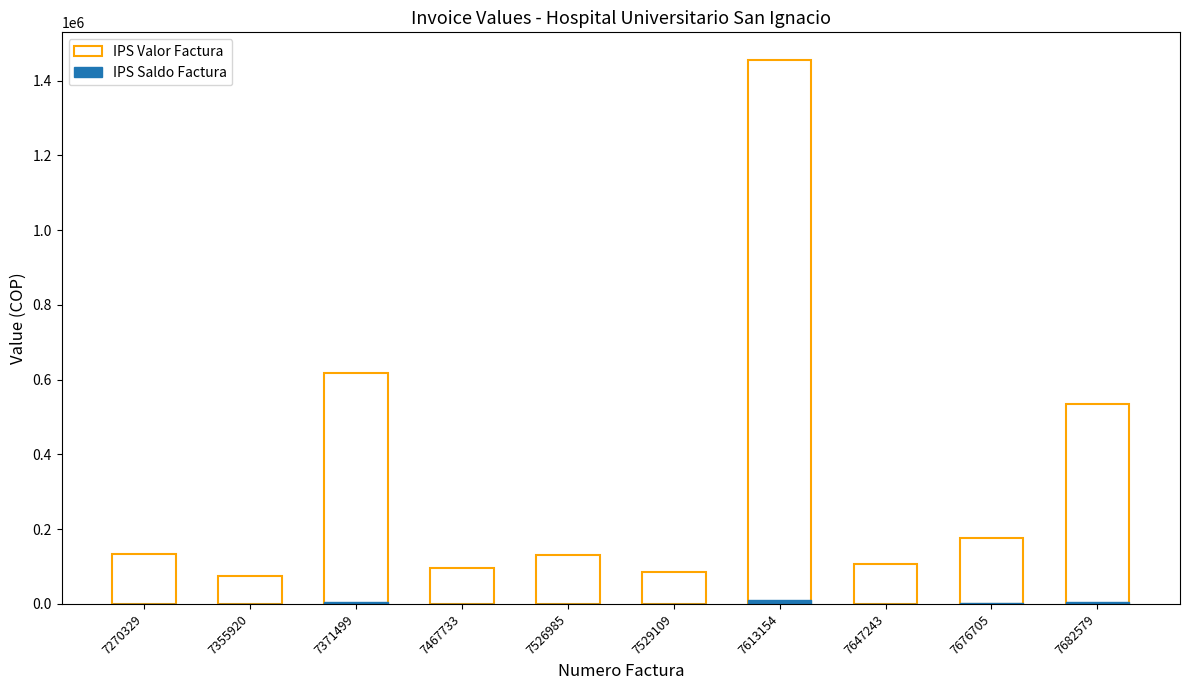

The value of IPS Saldo Factura at 7355920 is 954.9. True or false?

False